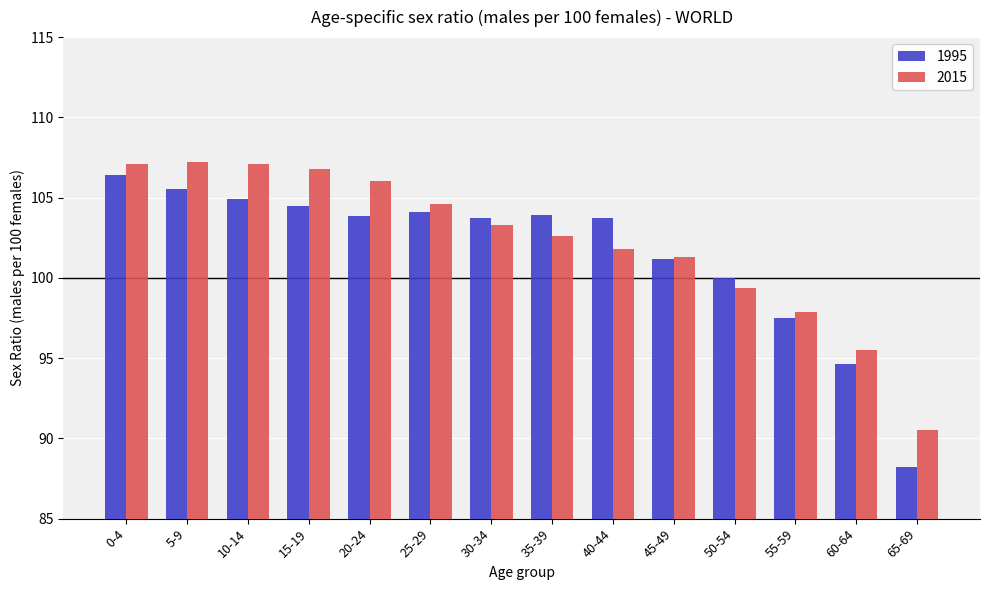

At how many categories does at least one series exceed 91?

13